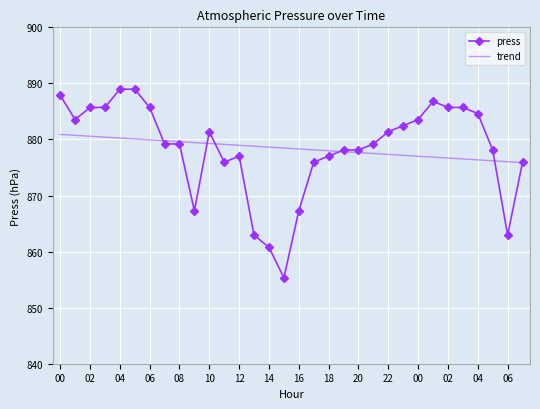

Which series has the largest range (max minus min)?

press